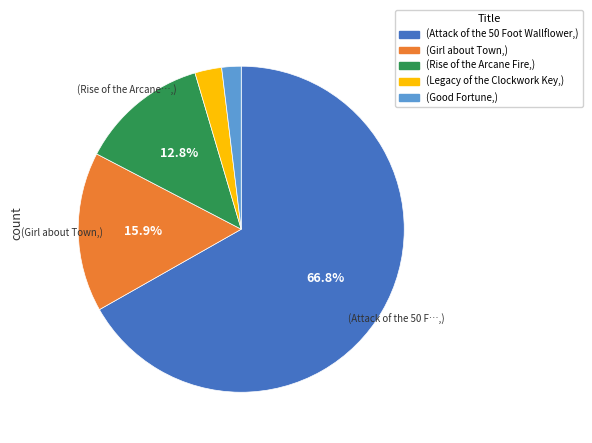

Does any single category account for the majority?

Yes